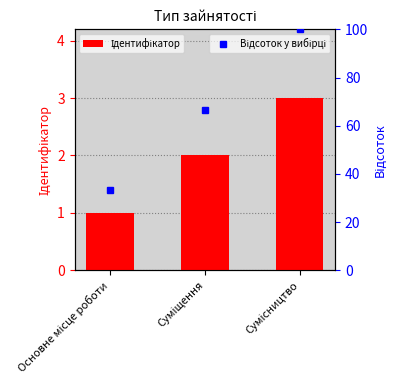

Rank the series at Суміщення from highest to lowest value.

Відсоток у вибірці, Ідентифікатор